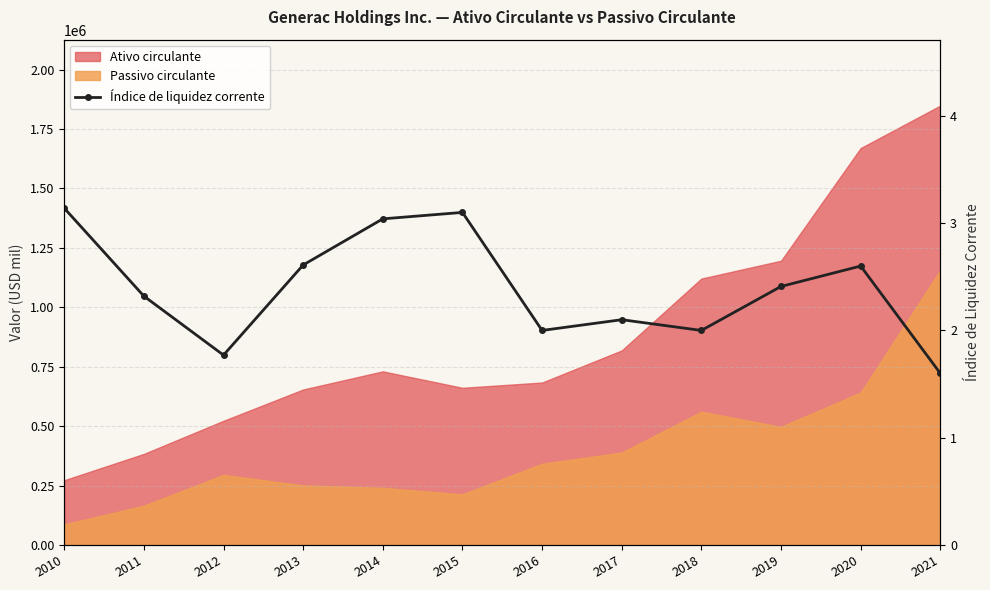

The value at 2018 is 2.0. True or false?

True